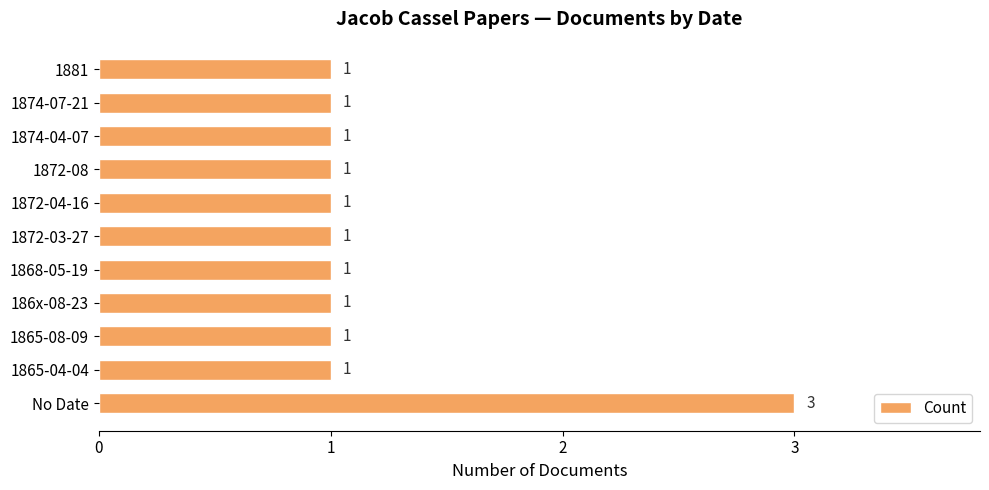

How many bars are there in total?

11